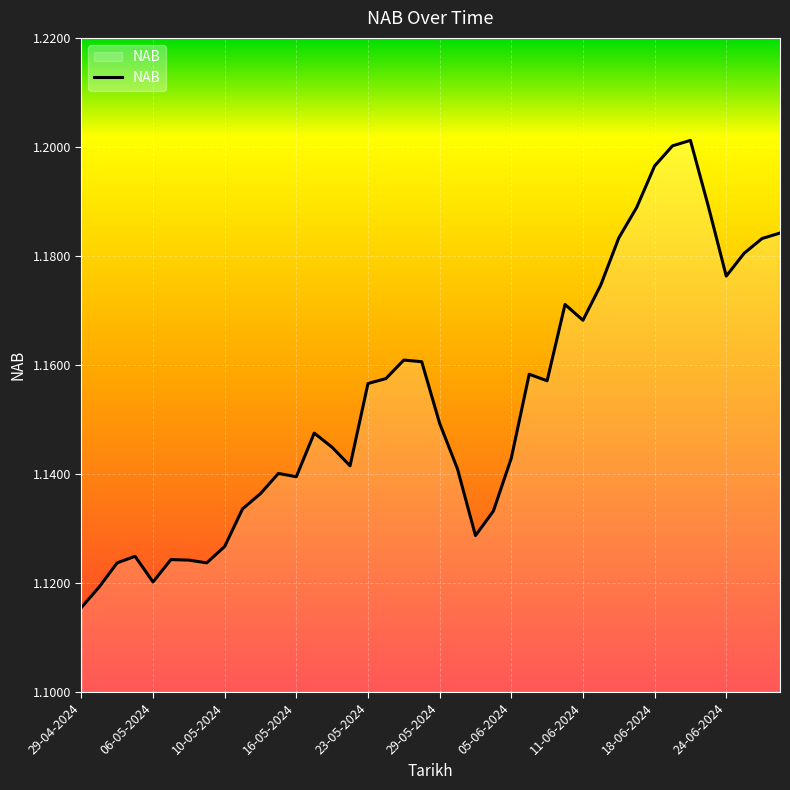

How many lines are shown in the chart?

1